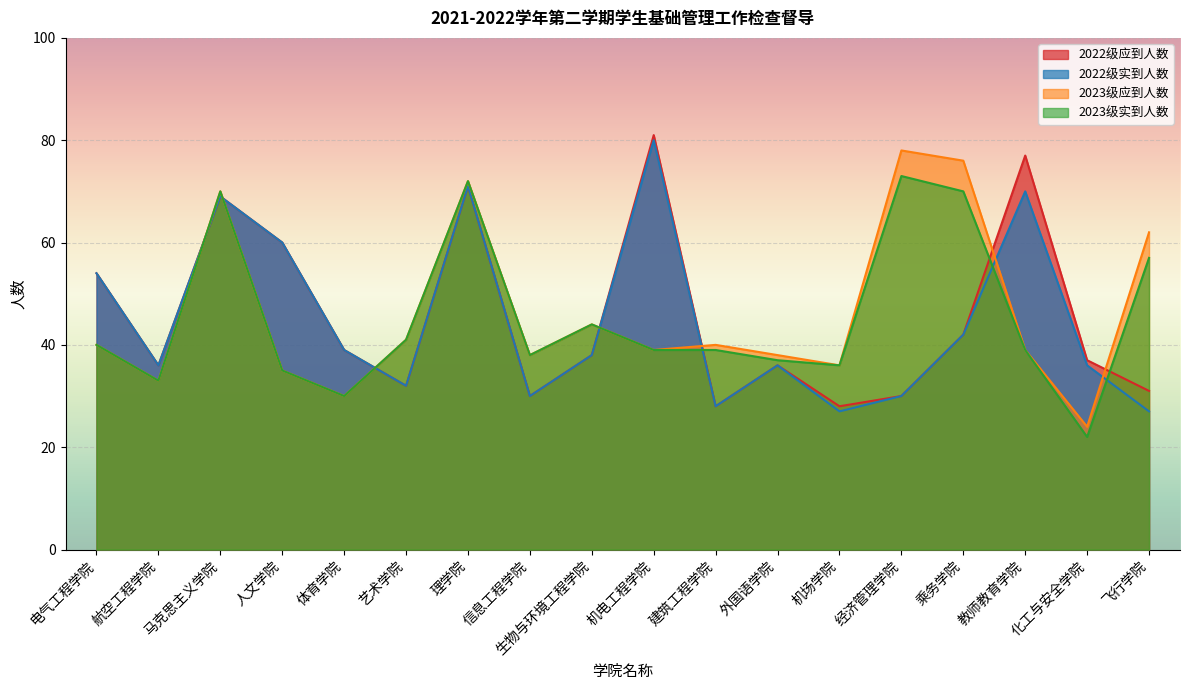

True or false: 2023级应到人数 and 2022级应到人数 cross at least once.

True